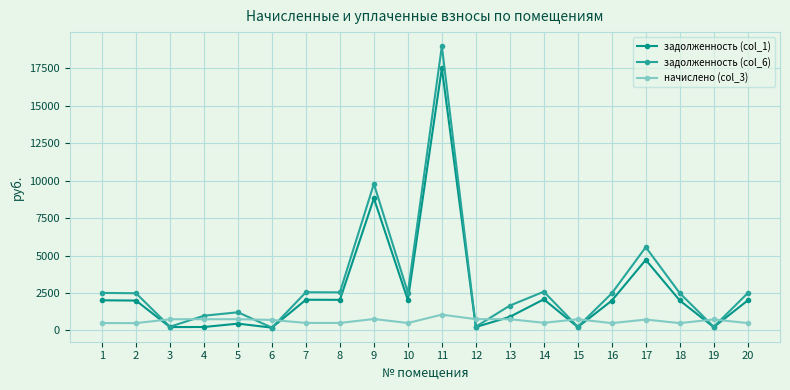

Where does the начислено (col_3) series first go above 726?

3